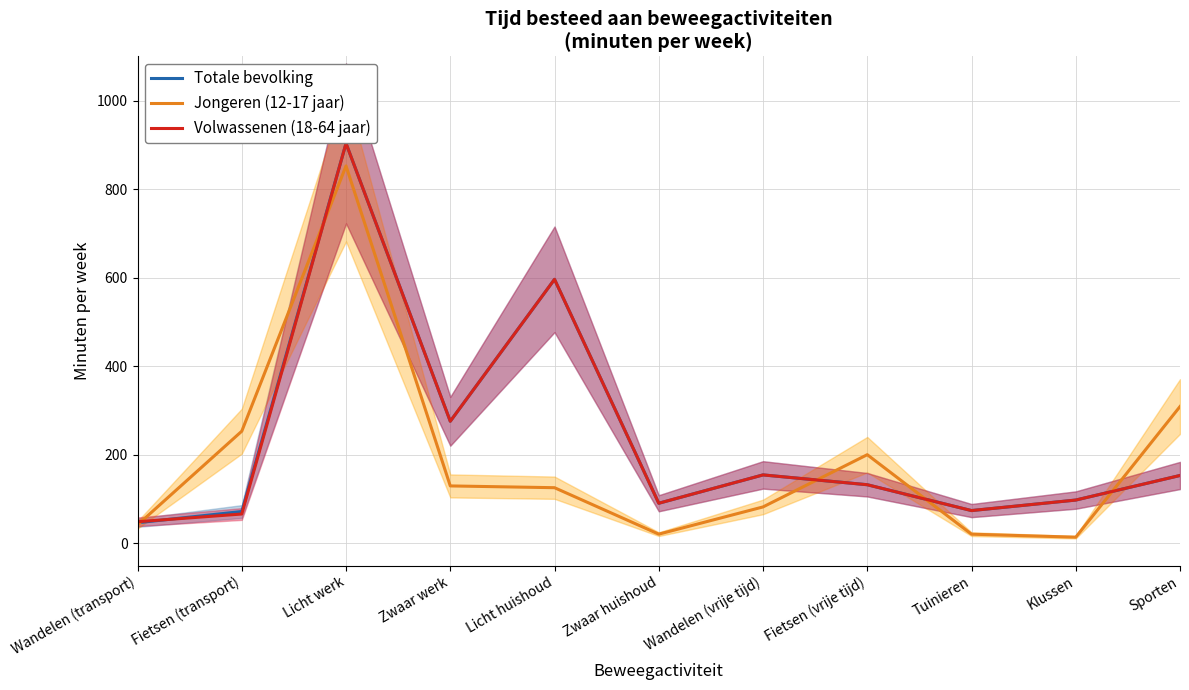

What is the sum of all Totale bevolking values?

2599.3